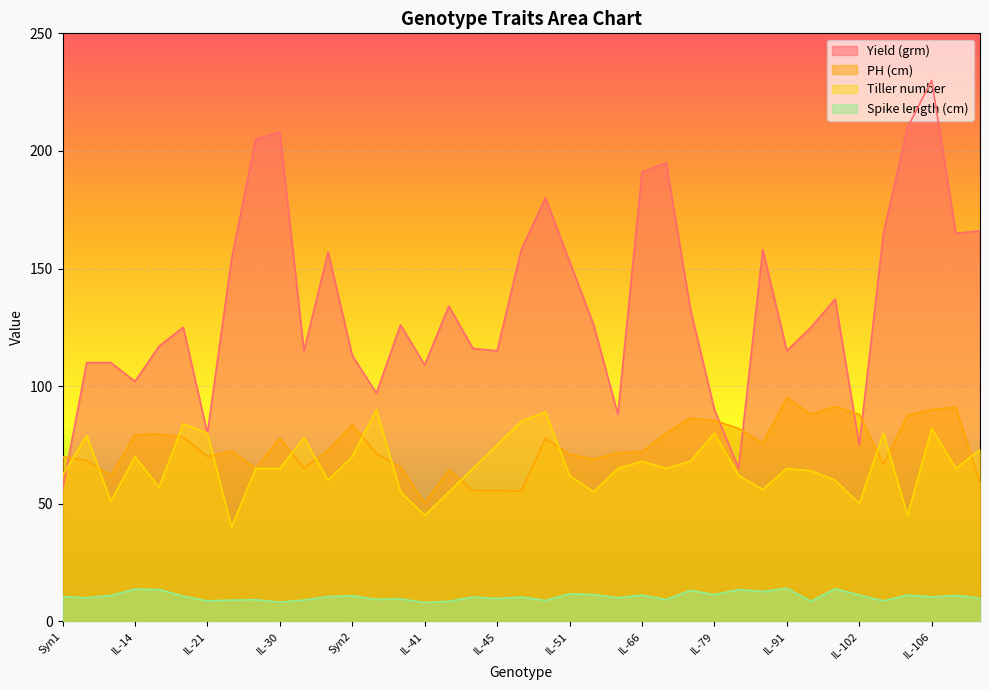

Reading left to right, list all the values displayed in this chart.

Yield (grm): 56.0	110.0	110.0	102.0	117.0	125.0	80.0	154.0	205.0	208.0	115.0	157.0	113.0	97.0	126.0	109.0	134.0	116.0	115.0	158.0	180.0	153.0	126.0	88.0	191.0	195.0	133.0	90.0	65.0	158.0	115.0	125.0	137.0	75.0	165.0	210.0	230.0	165.0	166.0
PH (cm): 70.0	68.3	62.0	79.3	79.7	78.3	70.0	72.3	65.0	78.0	65.0	72.7	83.7	71.3	65.7	50.3	64.3	55.7	55.7	55.3	77.7	71.0	69.0	71.7	72.0	80.0	86.3	85.3	82.0	75.7	95.0	88.0	91.3	88.0	66.7	87.7	90.0	91.0	58.7
Tiller number: 62.0	79.0	51.0	70.0	57.0	84.0	80.0	40.0	65.0	65.0	78.0	60.0	70.0	90.0	55.0	45.0	55.0	65.0	75.0	85.0	89.0	62.0	55.0	65.0	68.0	65.0	68.0	80.0	62.0	56.0	65.0	64.0	60.0	50.0	80.0	45.0	82.0	65.0	73.0
Spike length (cm): 10.5	10.0	11.0	13.7	13.5	10.7	8.7	9.0	9.2	8.2	9.0	10.5	10.8	9.3	9.5	8.0	8.5	10.3	9.7	10.3	8.8	11.7	11.3	10.0	11.2	9.2	13.2	11.3	13.5	12.7	14.0	8.5	13.8	11.2	8.7	11.2	10.3	11.0	9.8